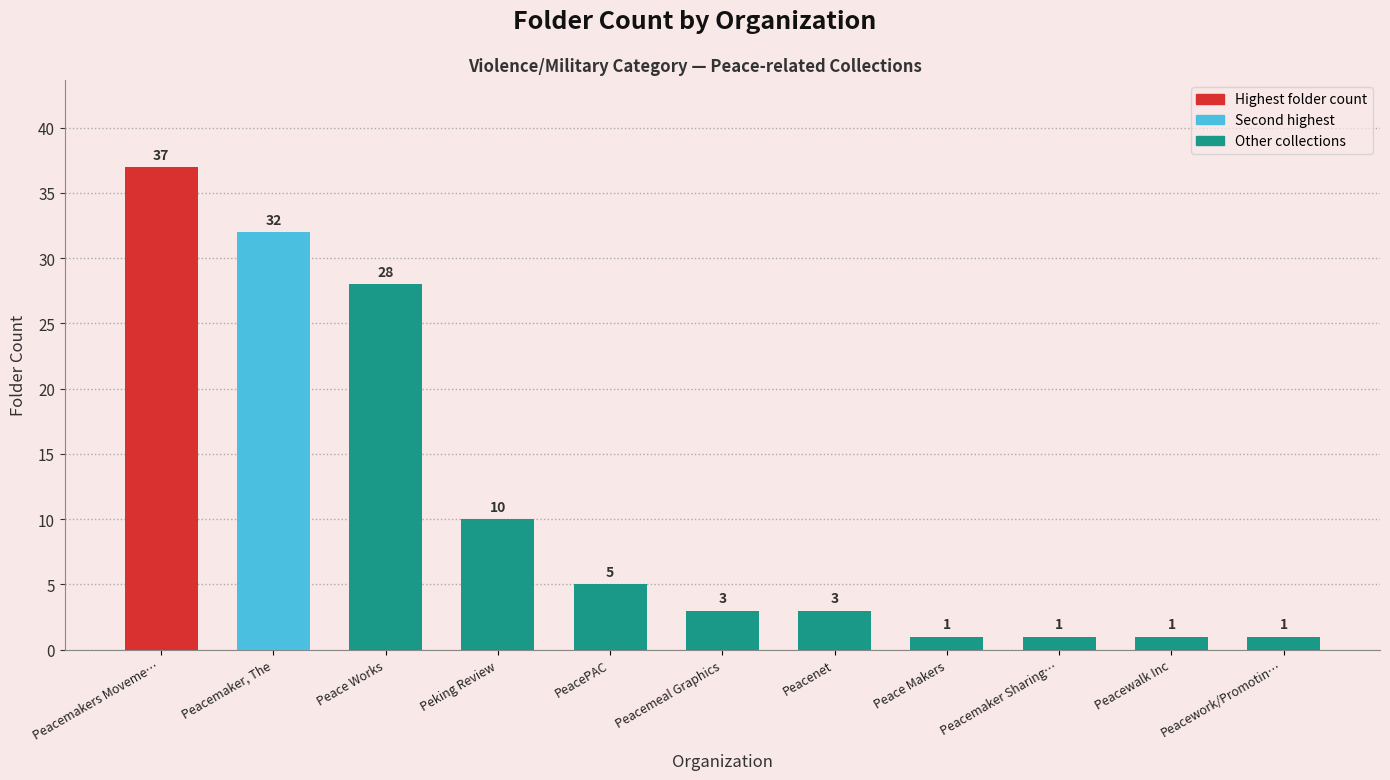

Are the bars grouped side by side (vs. stacked)?

No